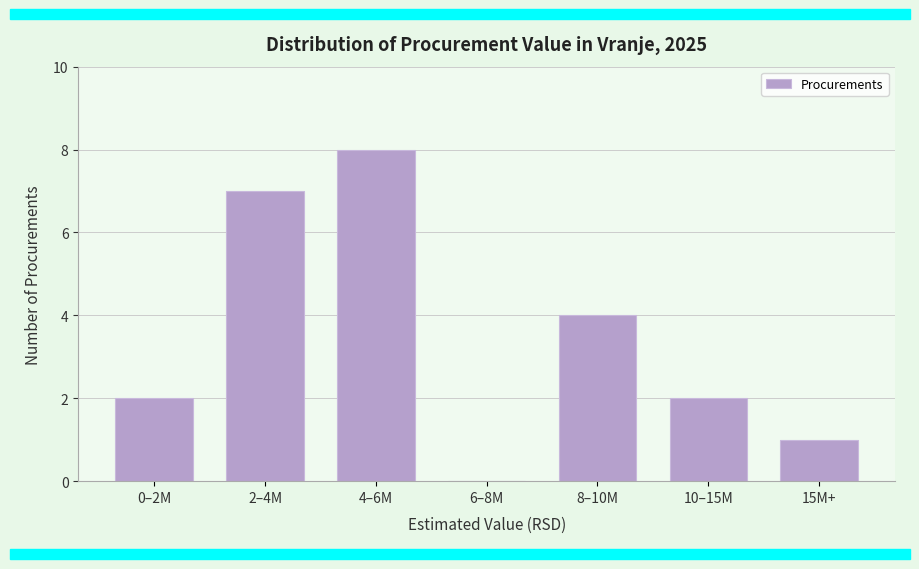

Reading left to right, list all the values displayed in this chart.

0–2M=2	2–4M=7	4–6M=8	6–8M=0	8–10M=4	10–15M=2	15M+=1